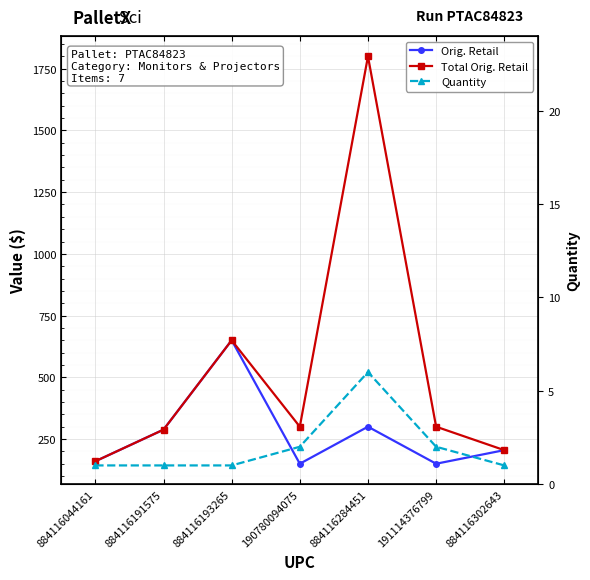

At which label does Total Orig. Retail first exceed 299?

884116193265